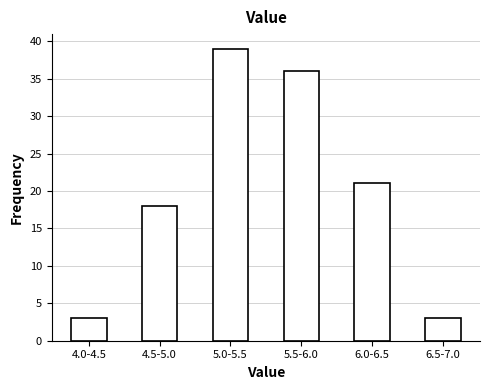

Reading left to right, extract all data points from this chart.

3	18	39	36	21	3